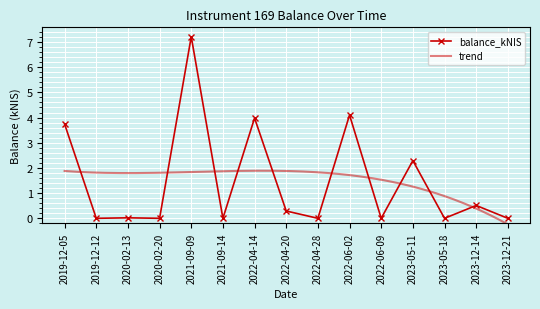

The chart shows a value of 0.0 at 2022-06-09. True or false?

True